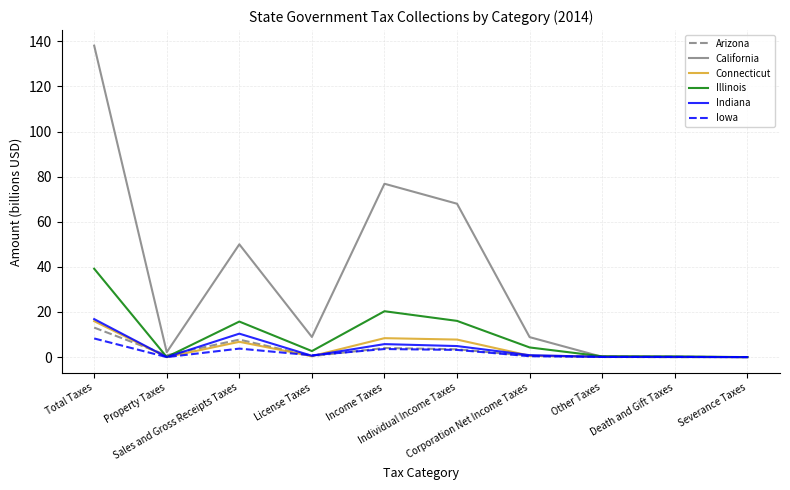

Is it true that Iowa equals 0.1 at Death and Gift Taxes?

True